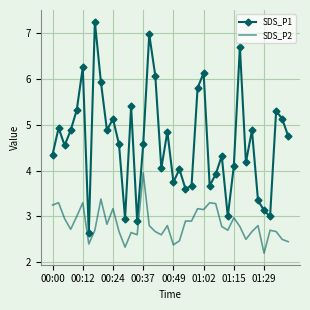

True or false: SDS_P1 and SDS_P2 intersect in this chart.

False